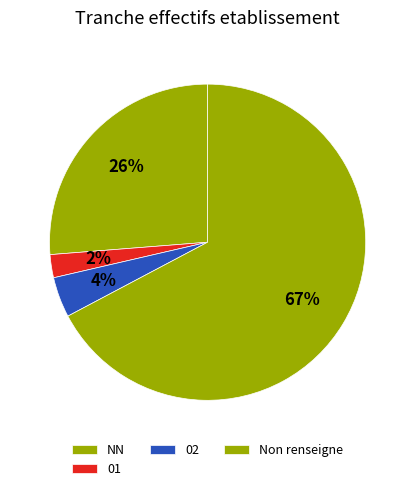

Combined, what portion of the pie is 02 and 01?

6.4%